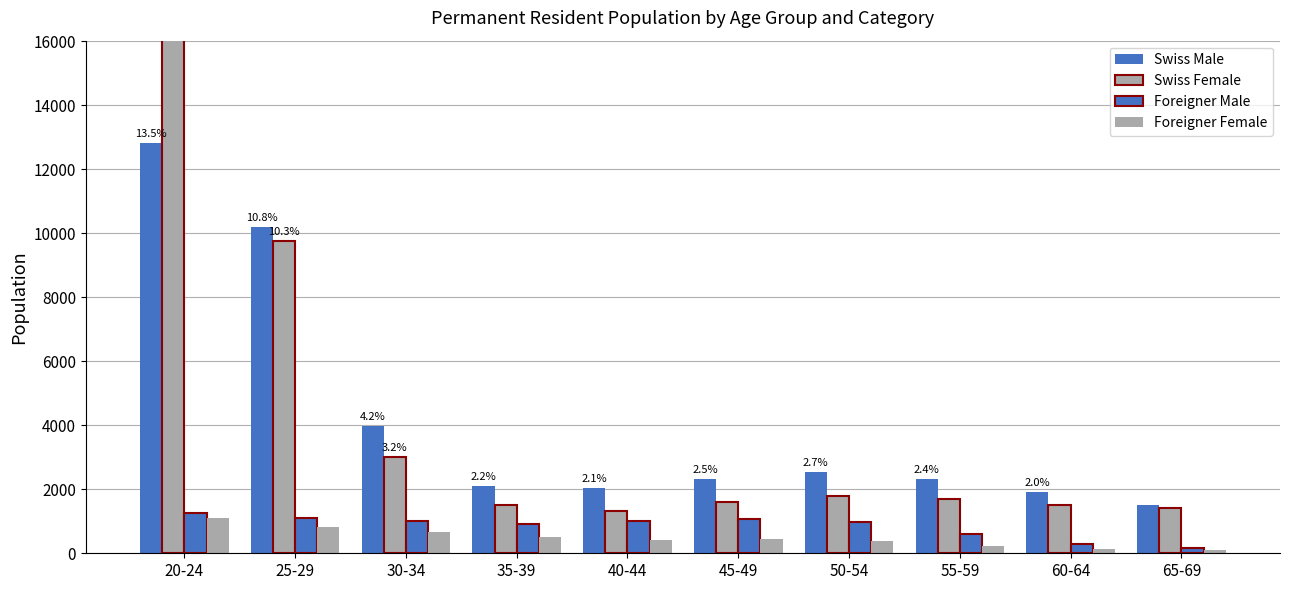

How many groups of bars are there?

10